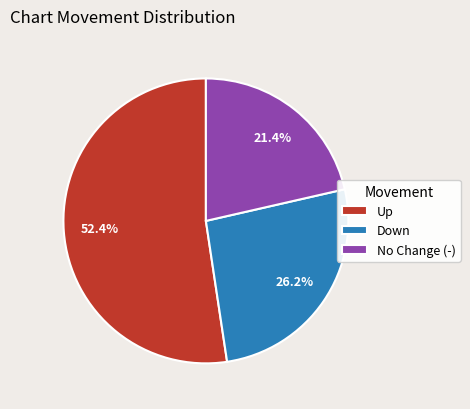

Is the sum of Down and No Change (-) greater than half?

No